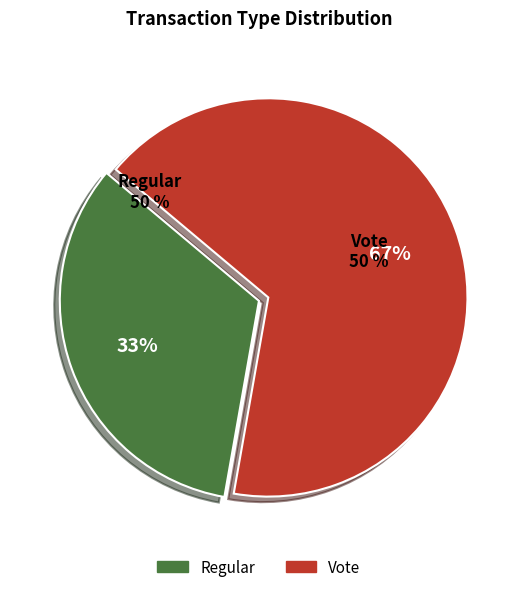

Which slice represents more than half of the pie?

Vote